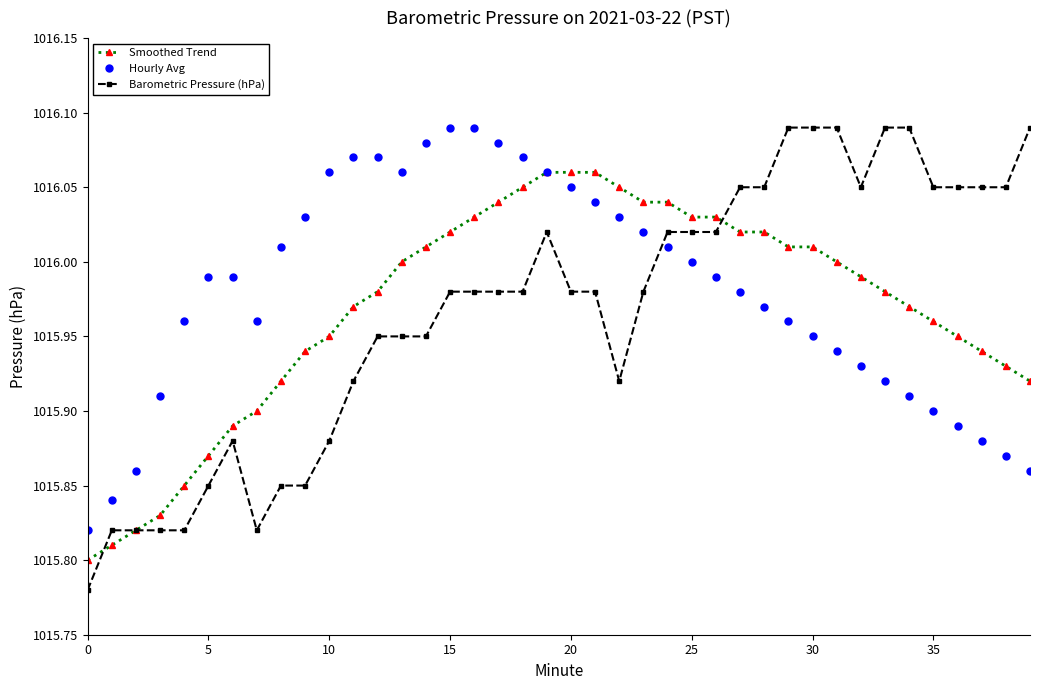

At how many categories does at least one series exceed 1015?

40